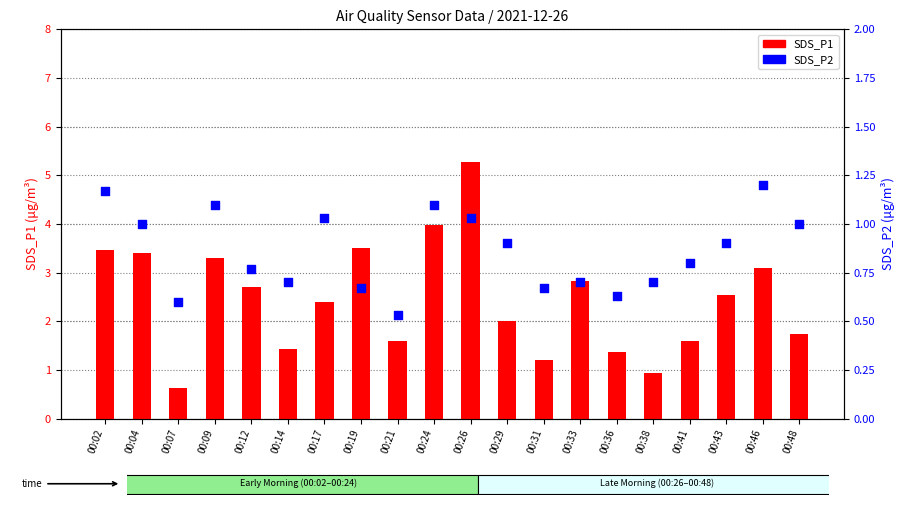

What is the total value across all series at 00:26?

6.3